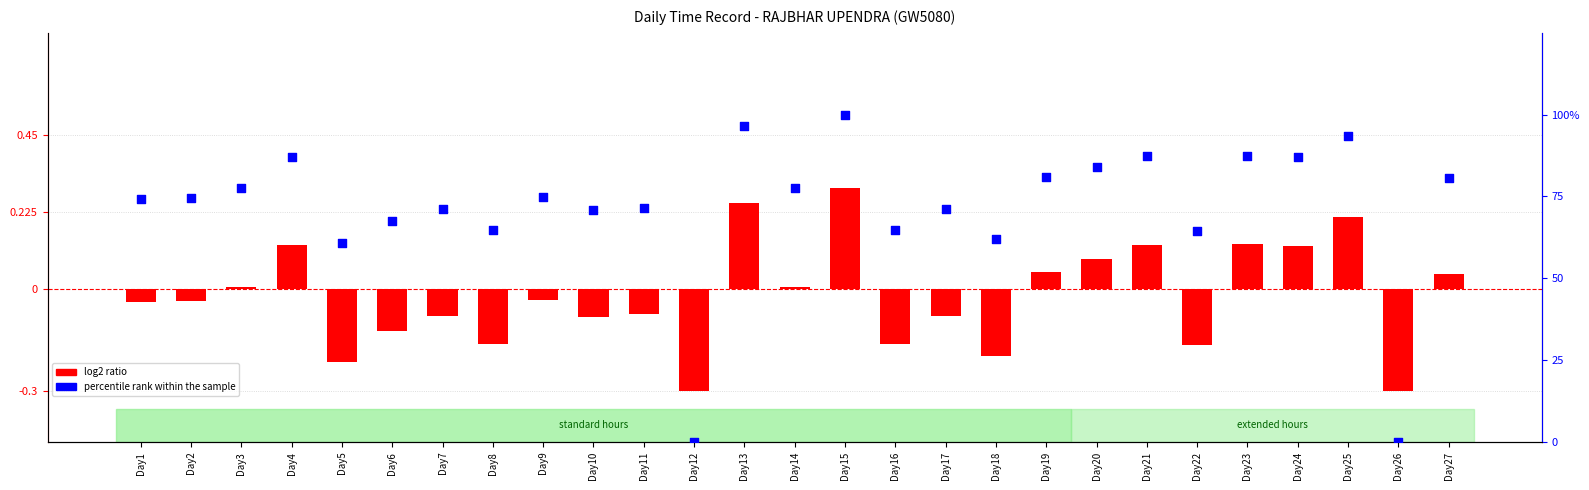

Which series contains the highest Y value?

percentile rank within the sample